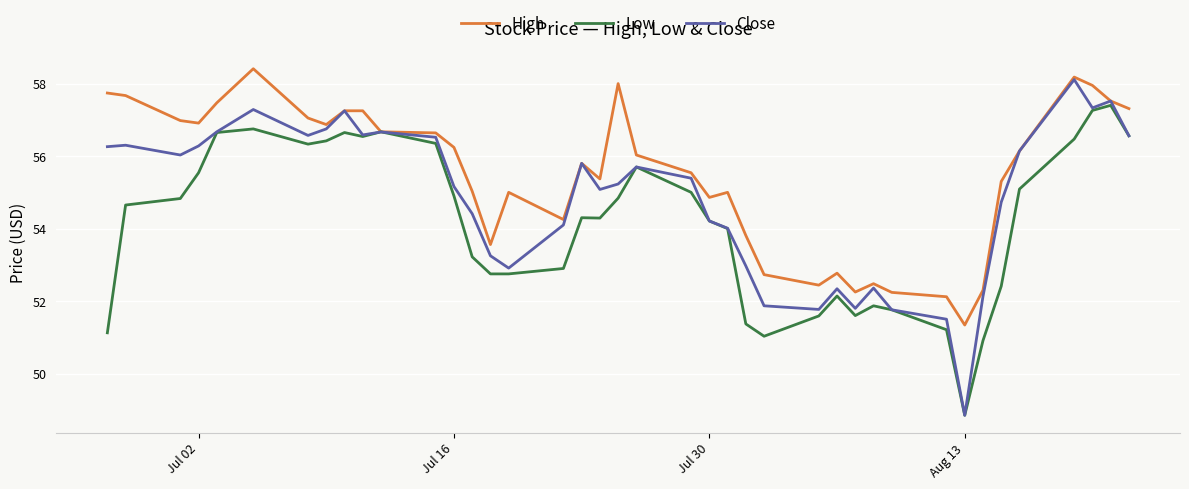

Which series has the widest spread of values?

Close